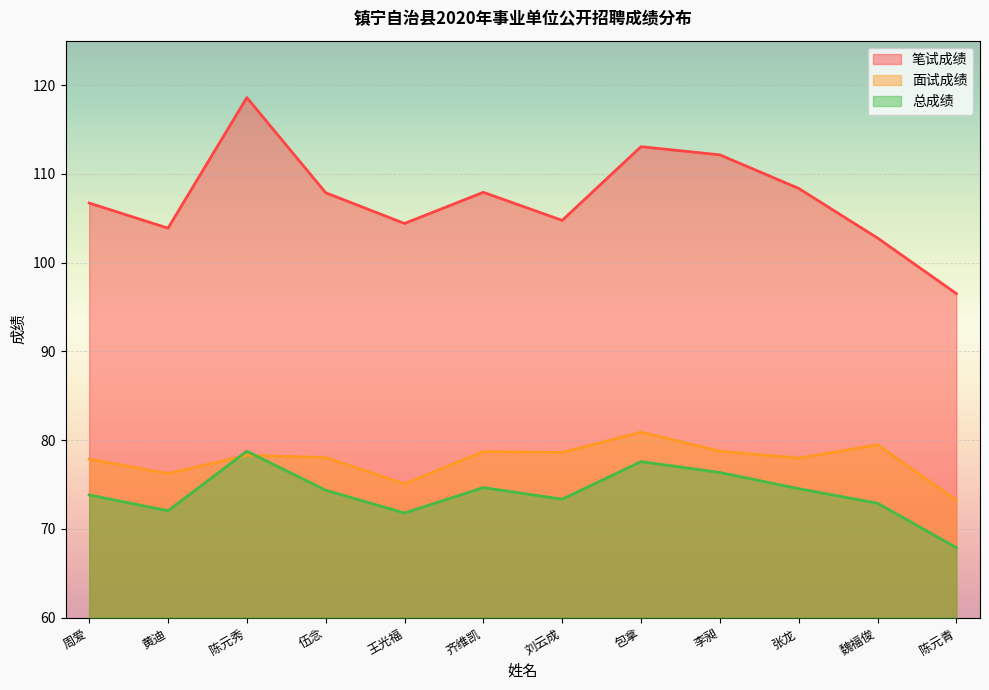

Between 李昶 and 齐维凯, which is larger?

李昶